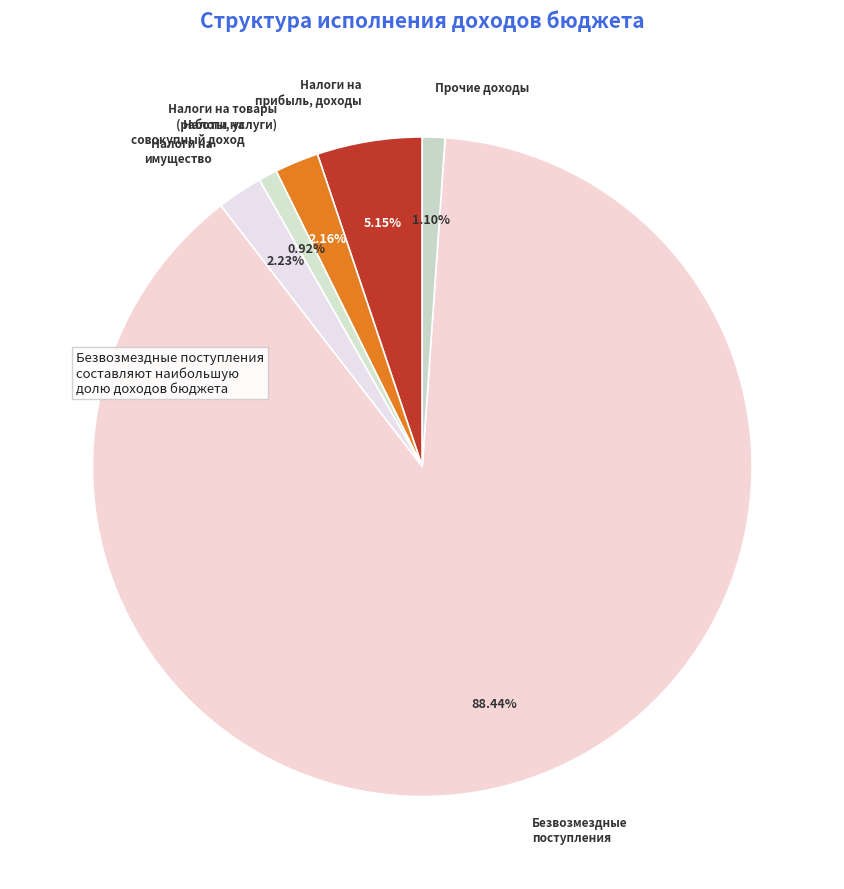

How many segments does this pie chart have?

6